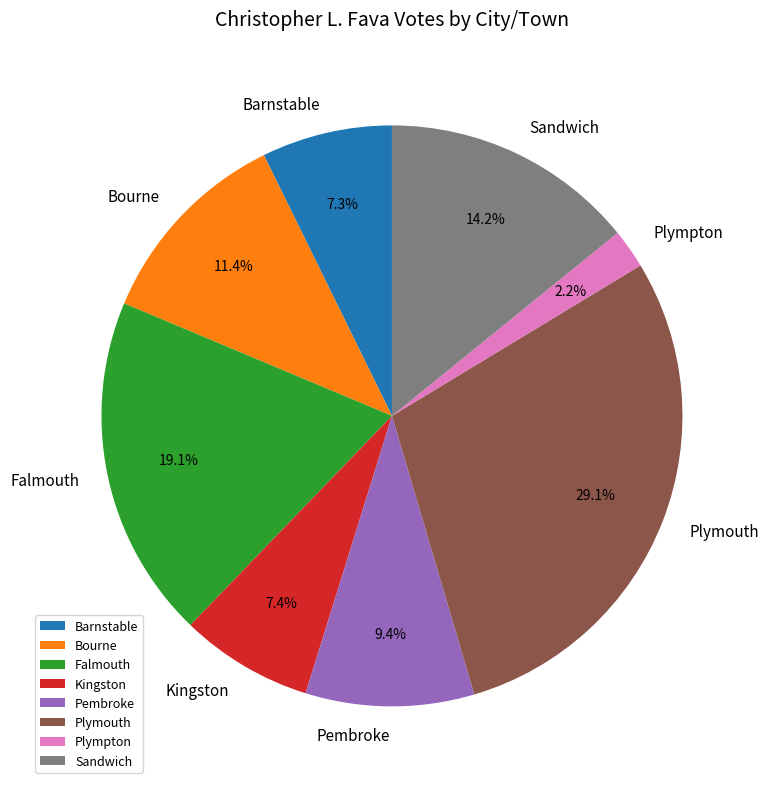

What percentage is the Falmouth slice, to the nearest percent?

19%